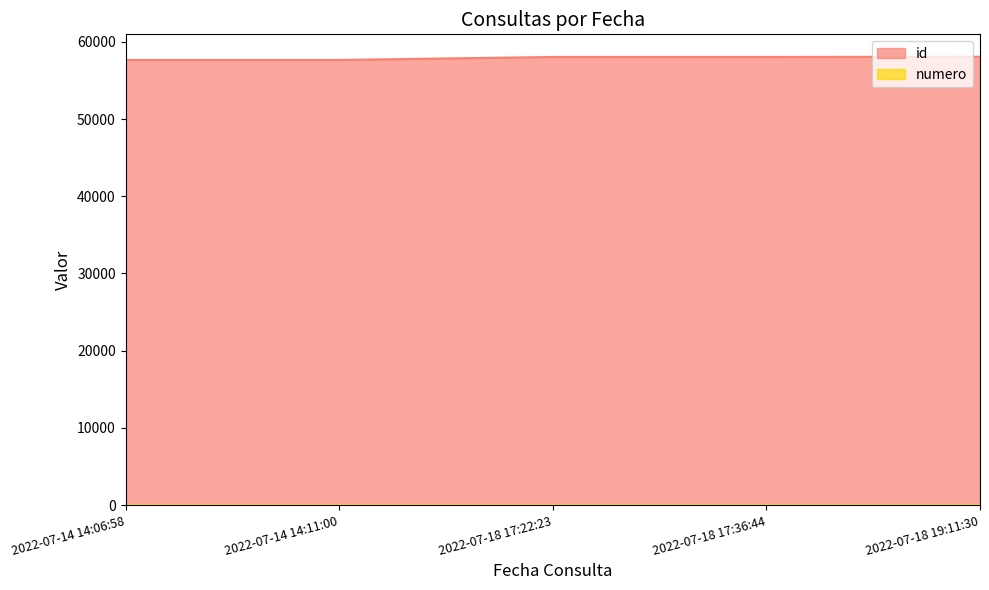

How many data points in numero are above 3?

2